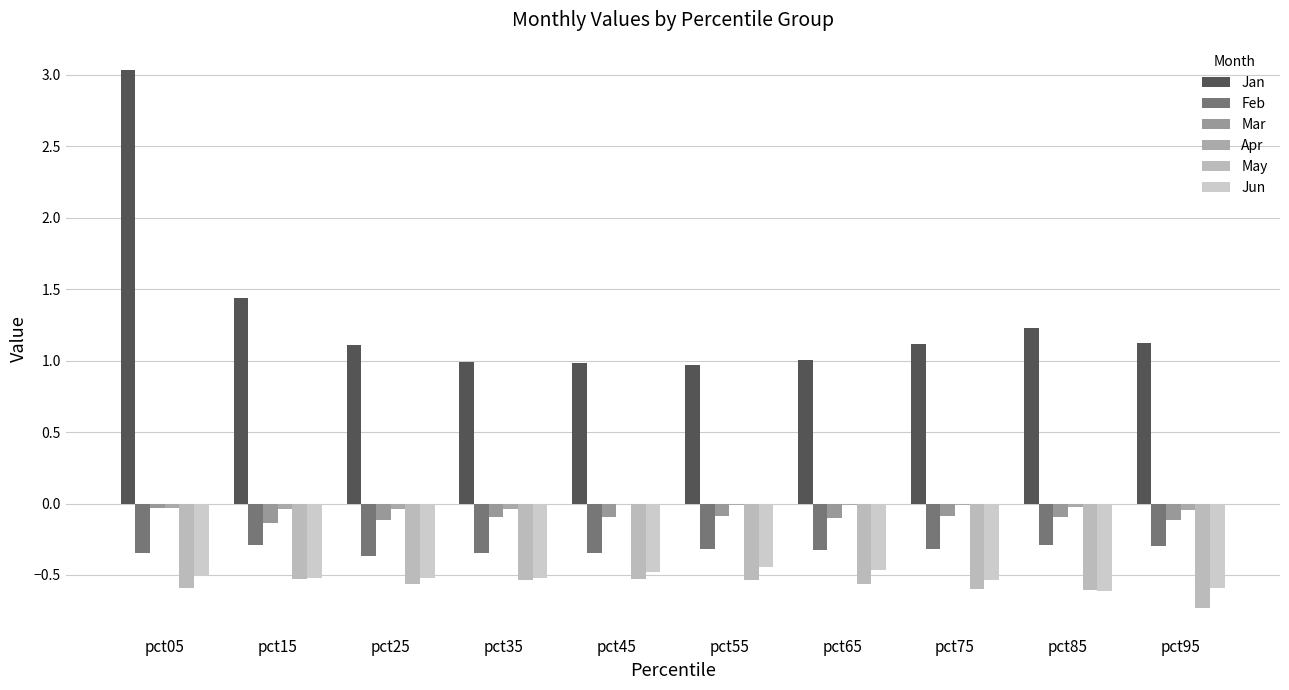

How many data points does each series have?

10